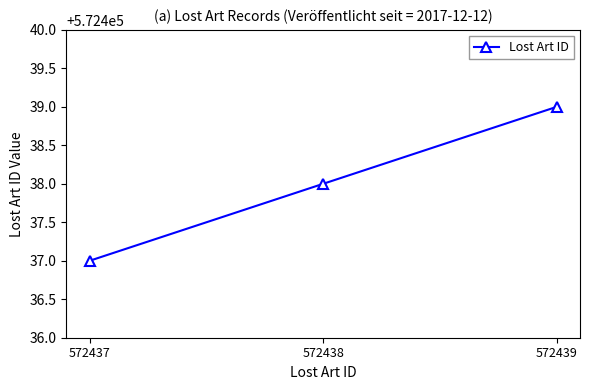

Does the chart display data point markers on the line(s)?

Yes